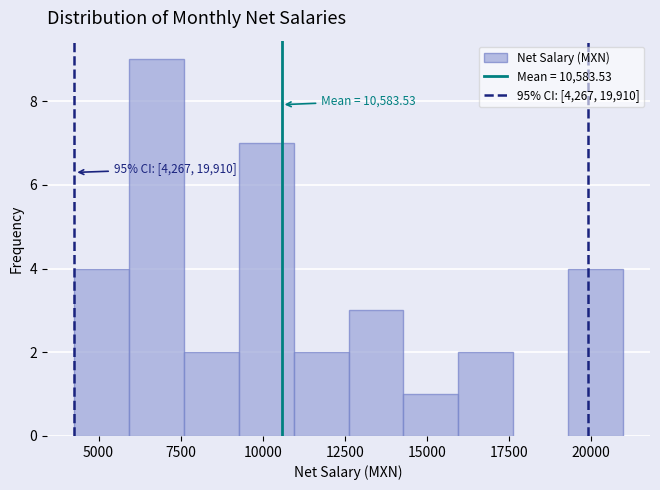

Around what value on the x-axis is the tallest bar? Give the approximate position of its centre, as read against the axis.

7000